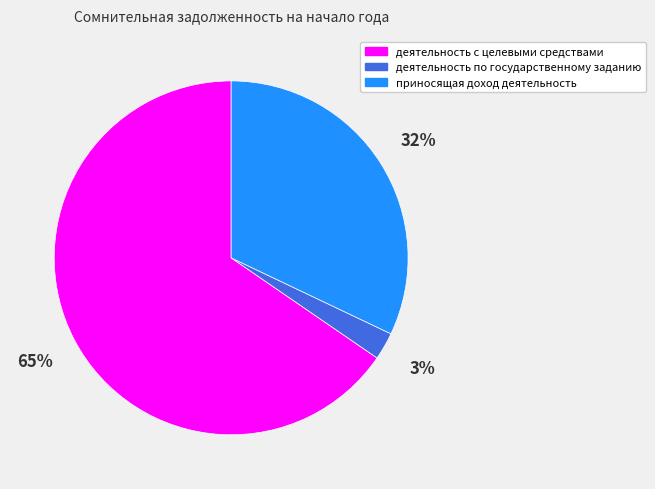

Is there a majority slice in this chart?

Yes